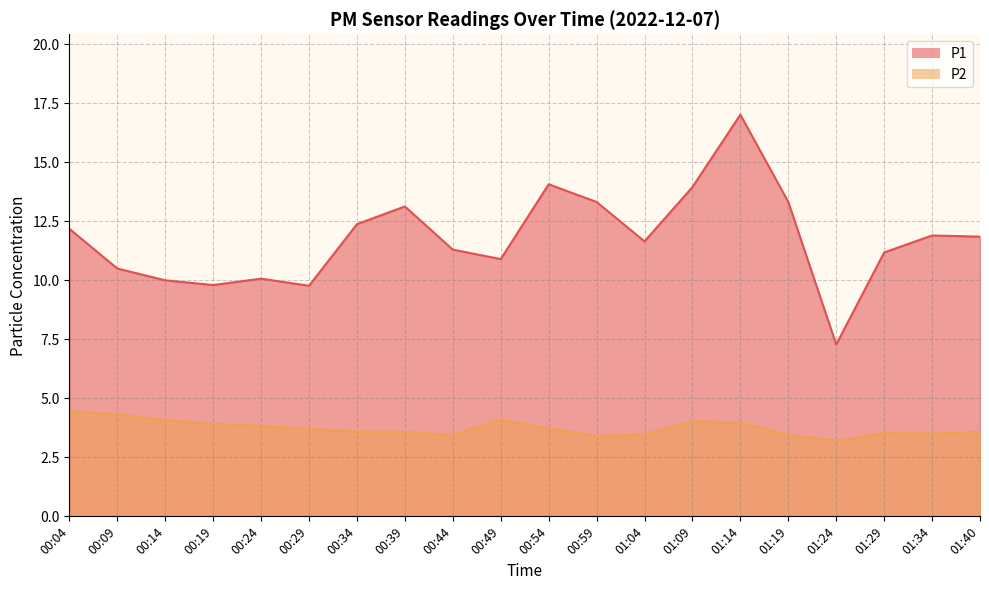

Which series has the widest spread of values?

P1